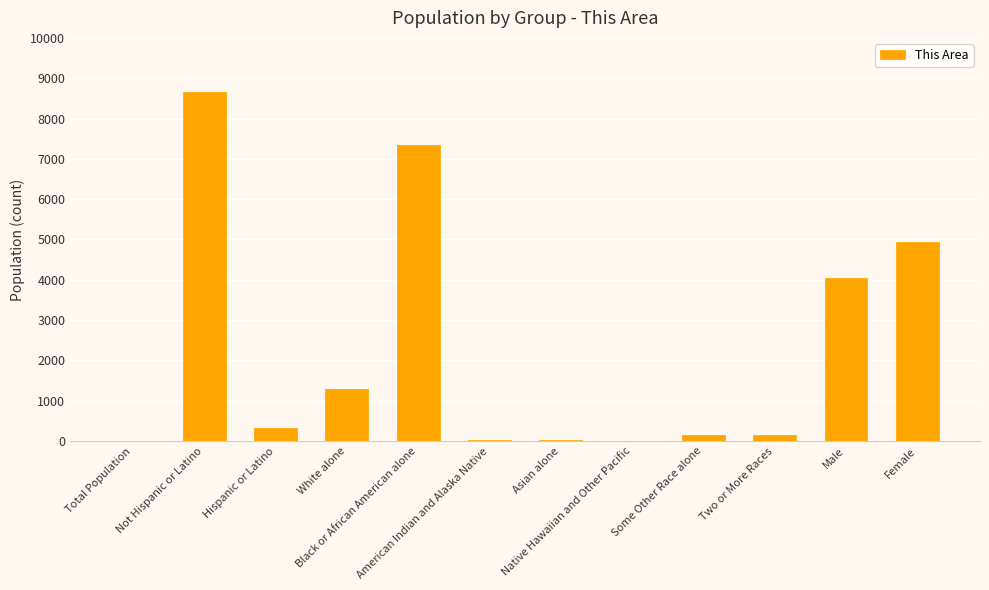

Count the number of data series in this chart.

1